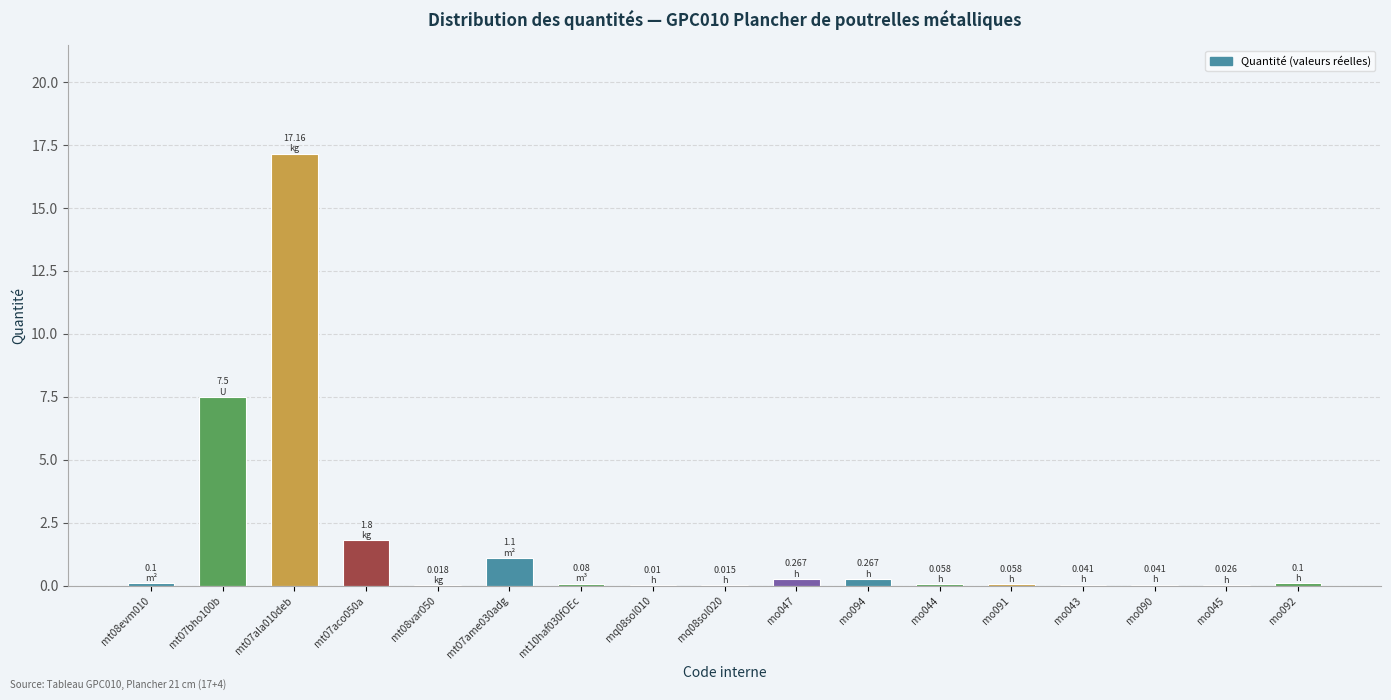

What is the sum of the values at mt07bho100b and mo044?

7.6